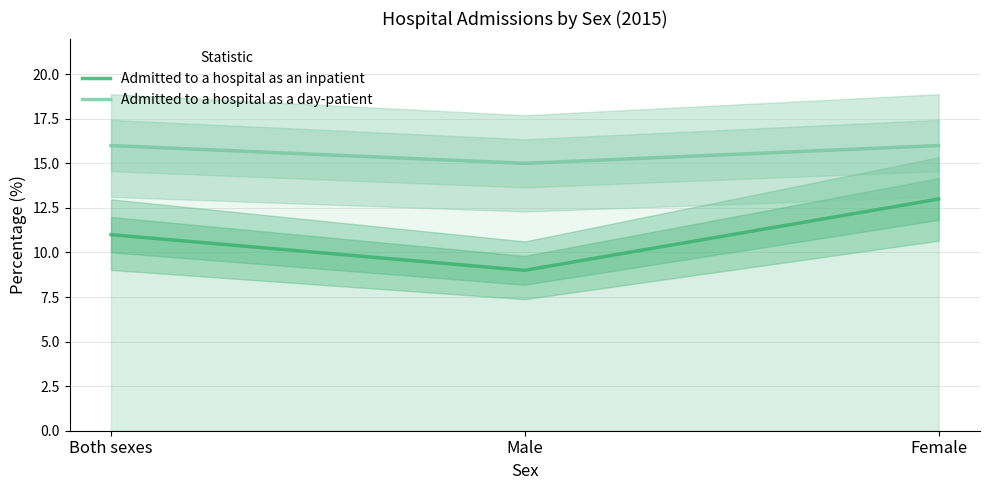

Which series has the largest total across all categories?

Admitted to a hospital as a day-patient